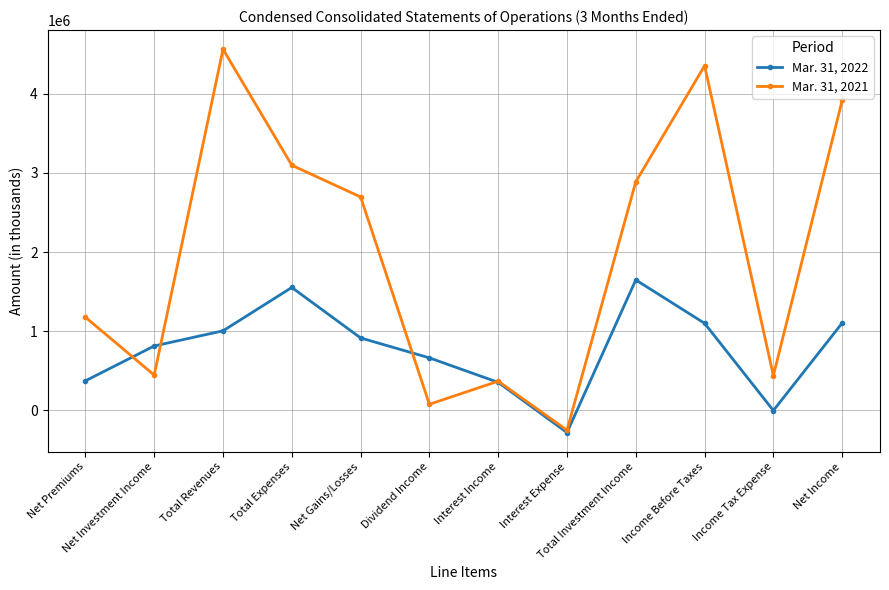

How many lines are shown in the chart?

2